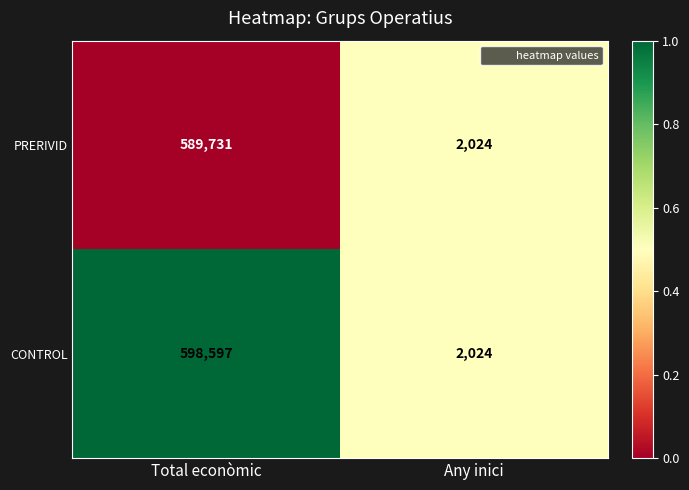

Reading right to left, list all the values displayed in this chart.

PRERIVID: 2024	589731
CONTROL: 2024	598597